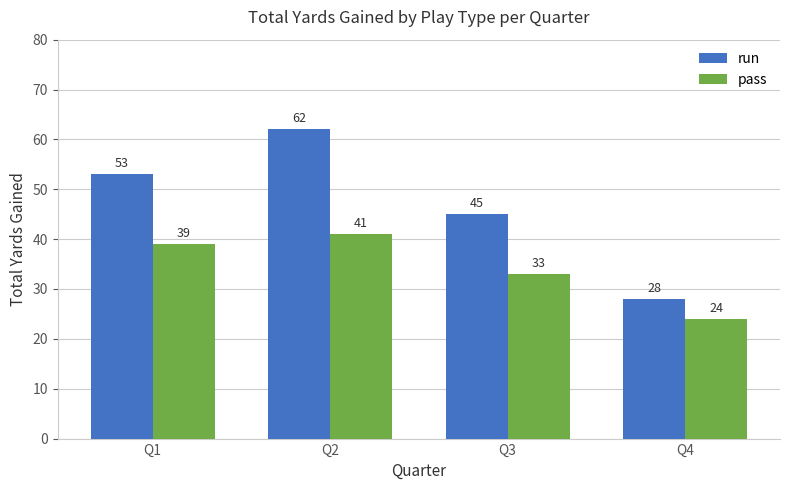

What is the value of the run bar at the 4th from the left?

28